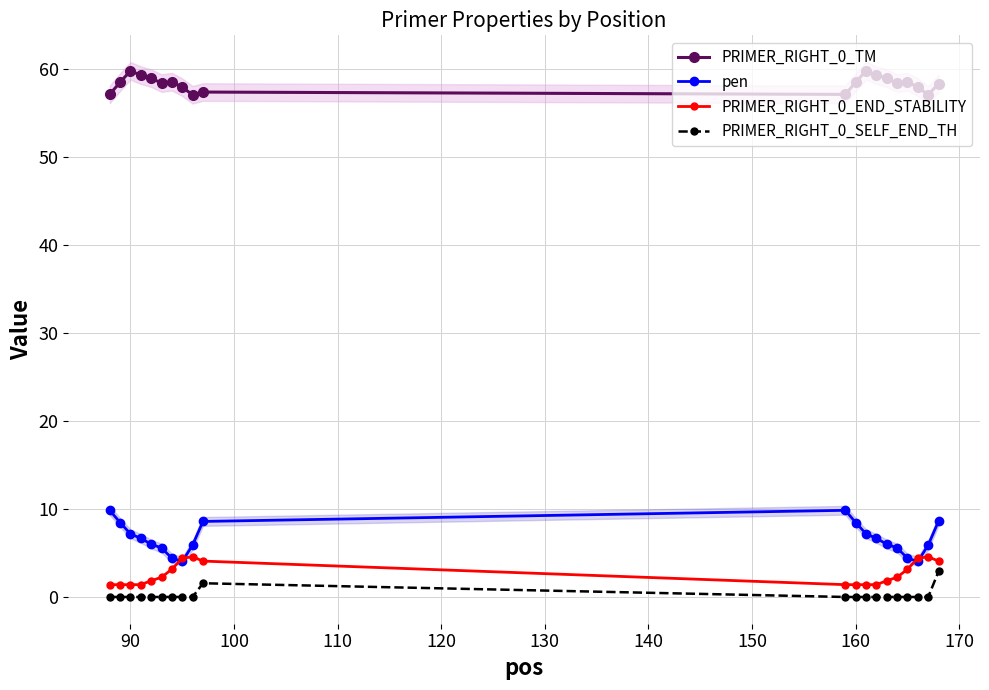

The PRIMER_RIGHT_0_SELF_END_TH series shows 0.0 at 90. True or false?

True